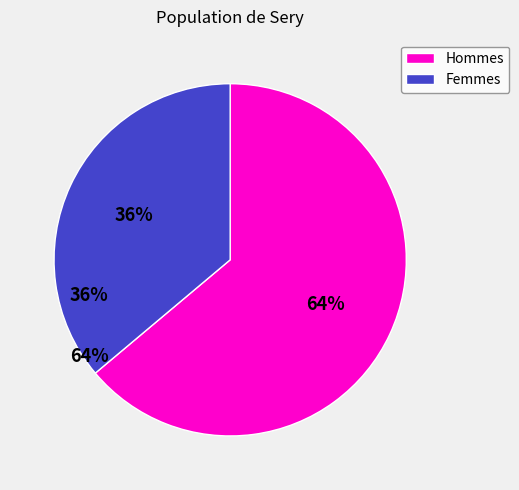

To the nearest percent, what is the average slice percentage?

50%